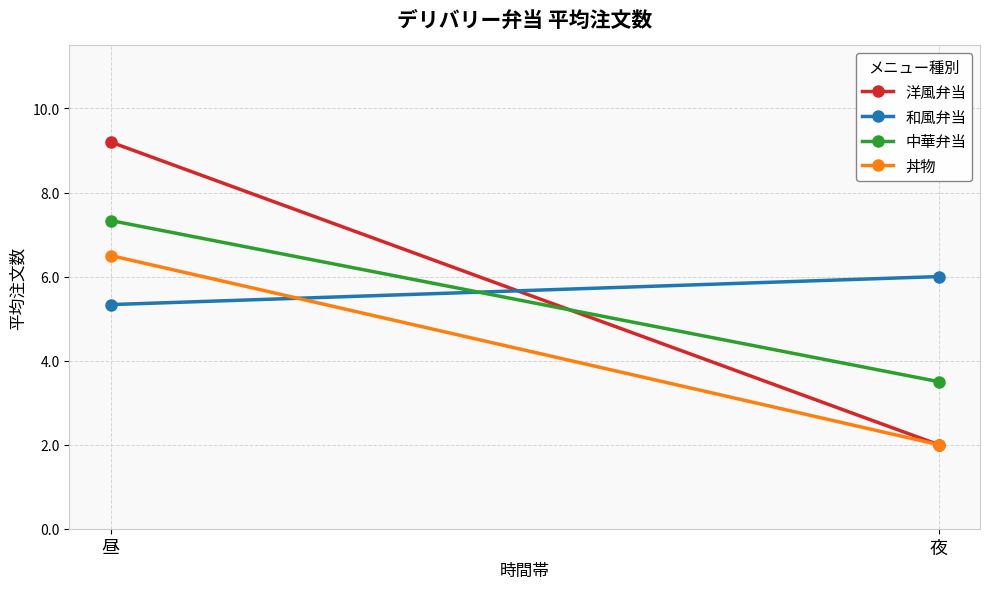

What is the label of the 2nd point from the left?

夜